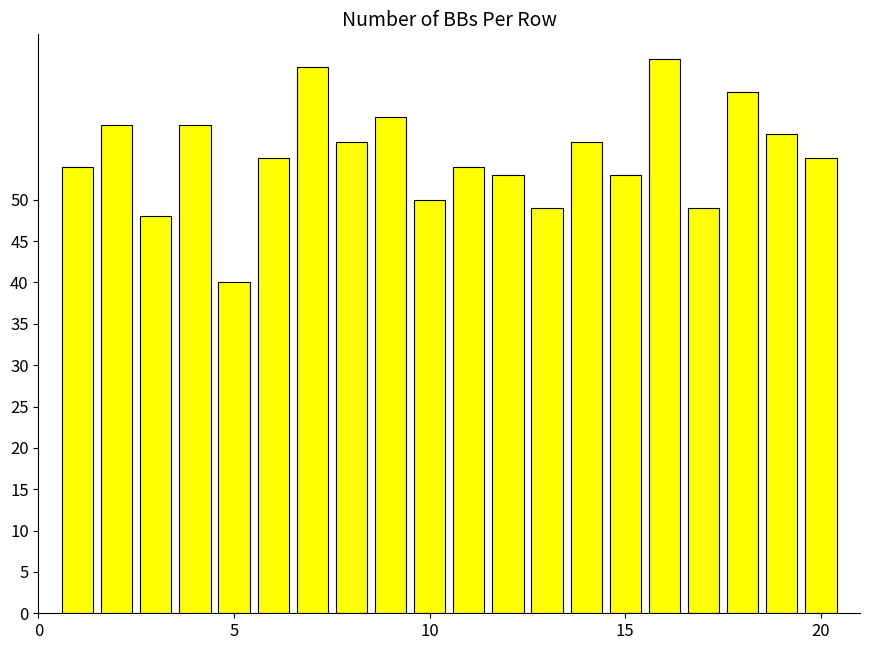

What is the smallest value displayed?

40